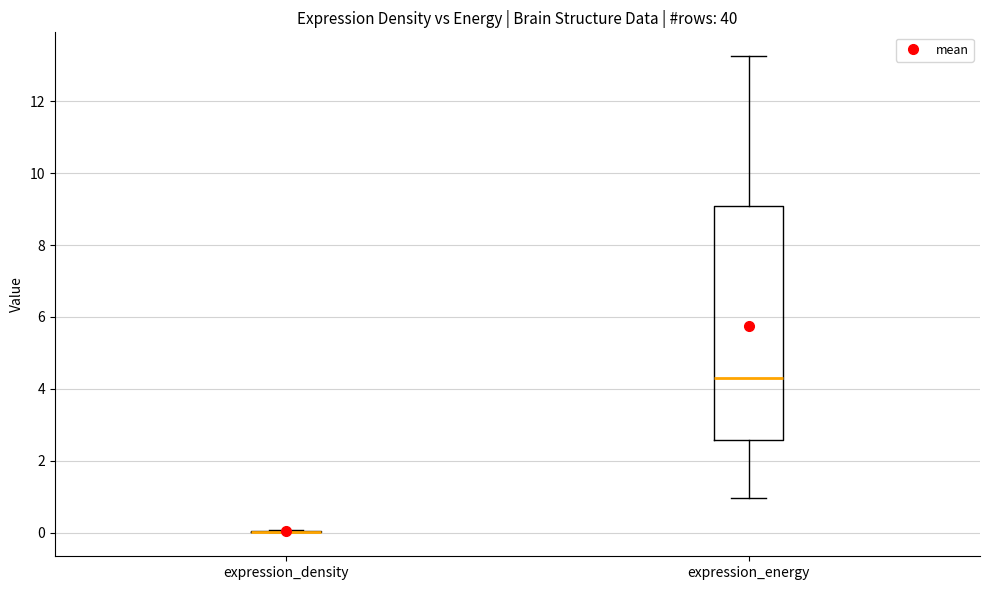

Reading left to right, transcribe this box plot: for each box, give where its median line is, the range the box spans, and where its two whiskers end, as read against the y-axis. The values are not printed on the chart, so give them approximately, as read against the axis.

expression_density: box collapsed to a line at 0.0, whiskers 0.0 to 0.0
expression_energy: median 4.4, box 2.6 to 9.0, whiskers 1.0 to 13.2